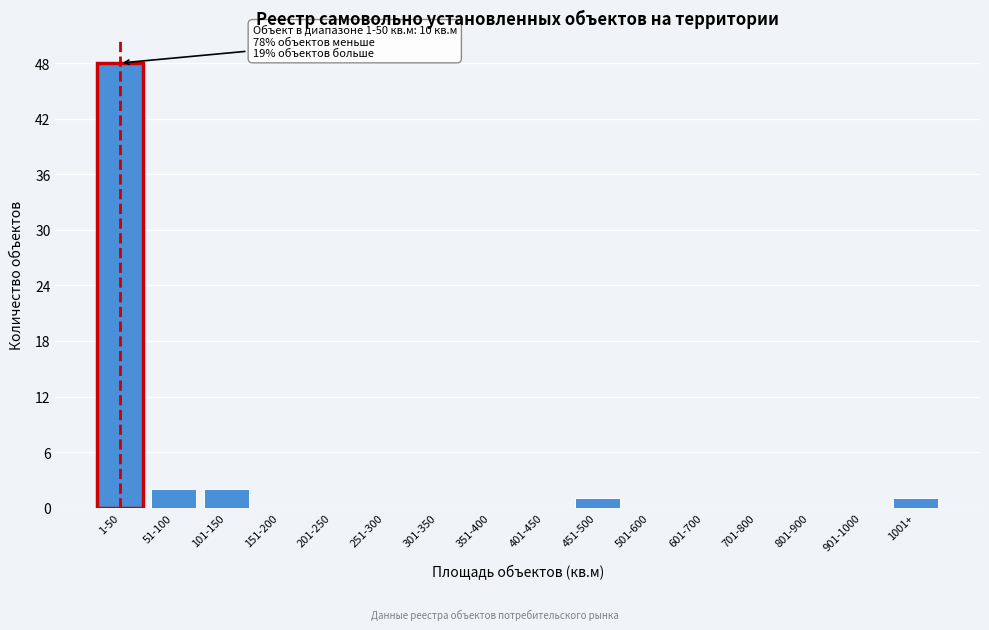

Reading right to left, transcribe all the data shown in this chart.

1001+=1	901-1000=0	801-900=0	701-800=0	601-700=0	501-600=0	451-500=1	401-450=0	351-400=0	301-350=0	251-300=0	201-250=0	151-200=0	101-150=2	51-100=2	1-50=48